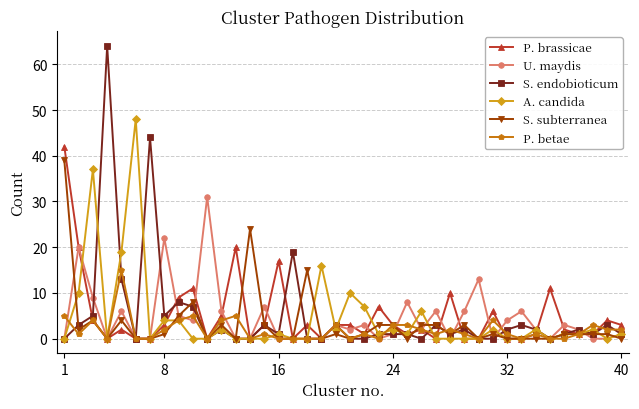

Count the number of data series in this chart.

6